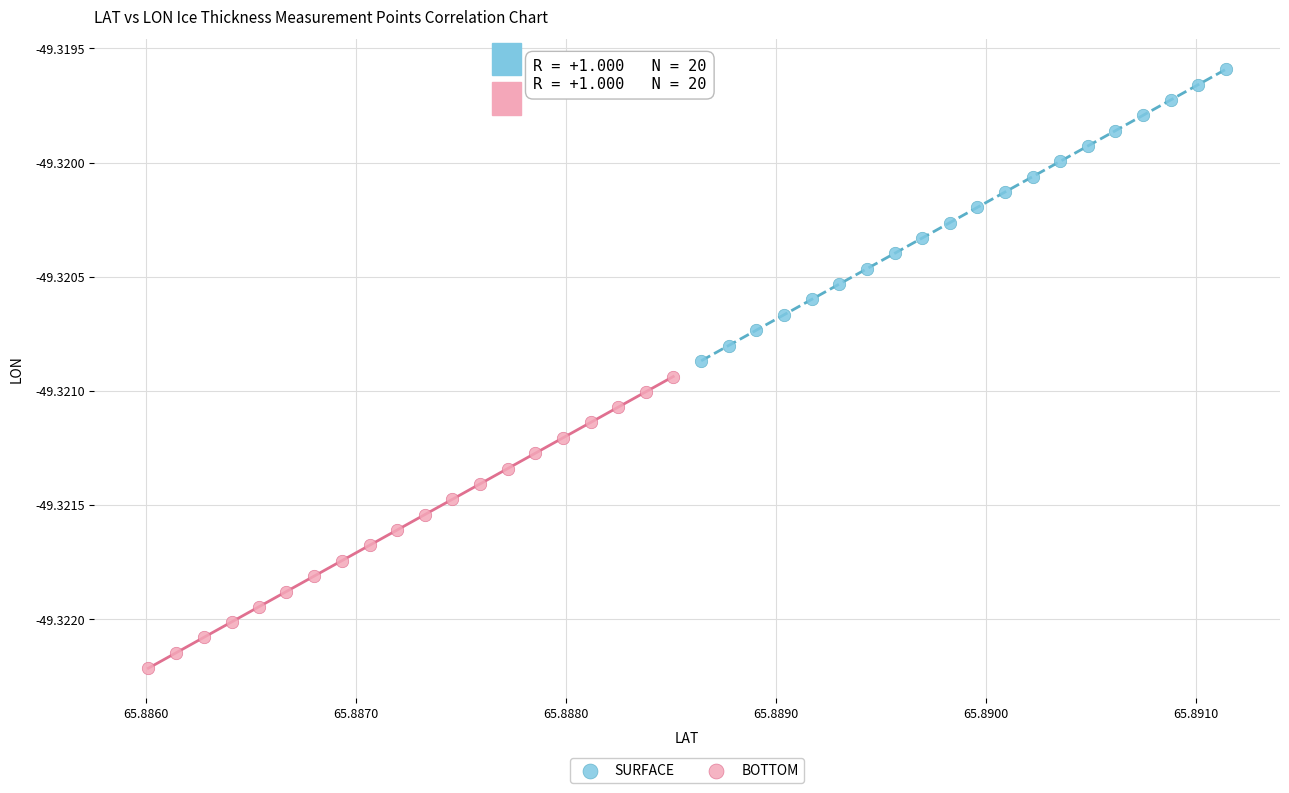

Which series contains the highest Y value?

SURFACE